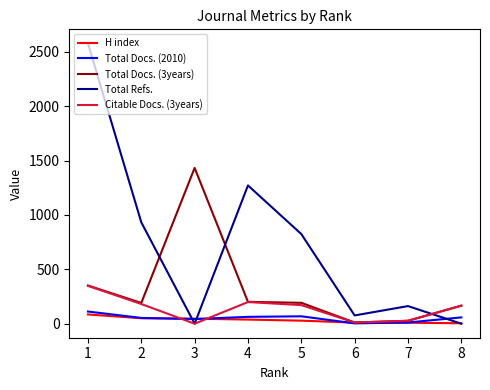

The value of Total Refs. at 3 is -1185. True or false?

False